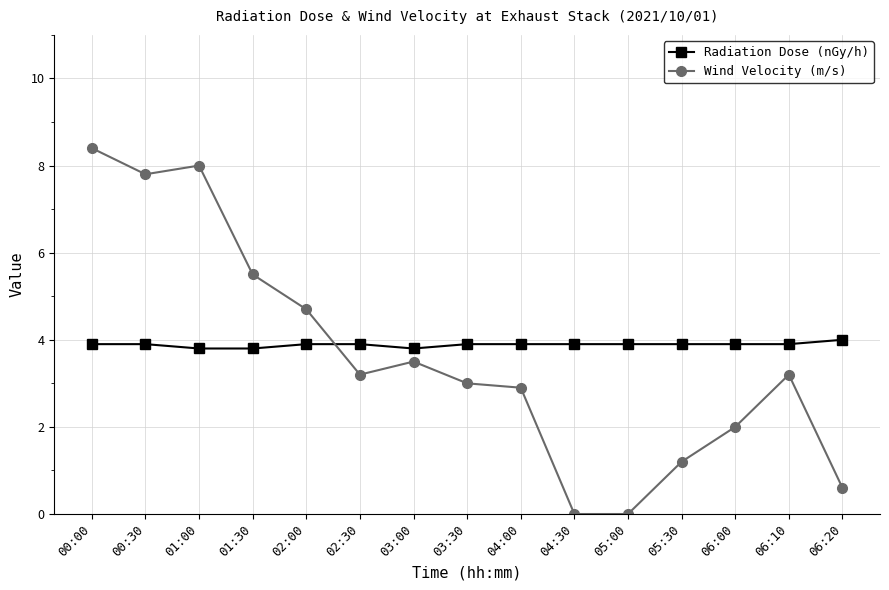

Which series has the largest range (max minus min)?

Wind Velocity (m/s)